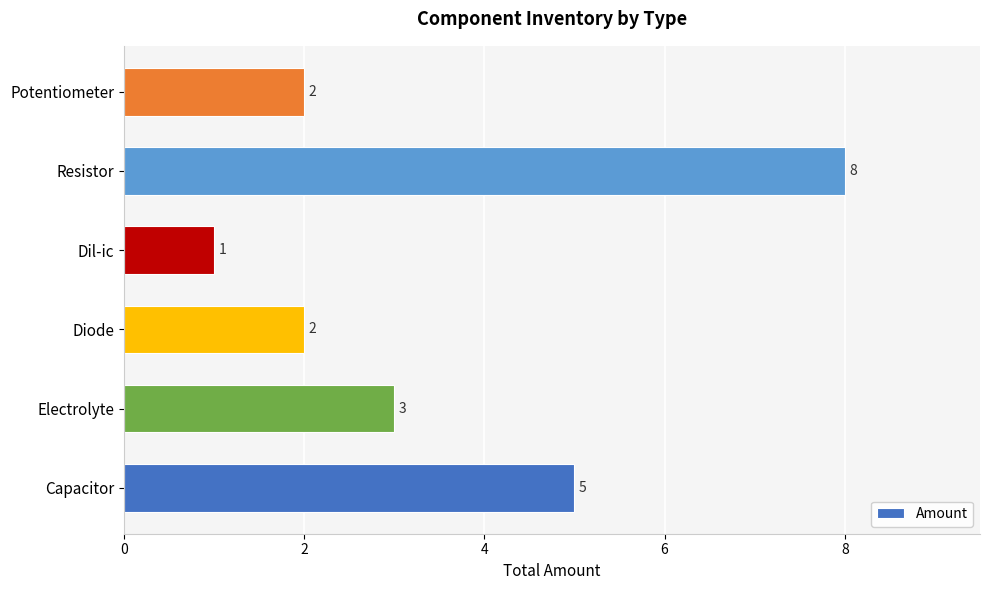

Reading bottom to top, transcribe all the data shown in this chart.

Capacitor=5	Electrolyte=3	Diode=2	Dil-ic=1	Resistor=8	Potentiometer=2